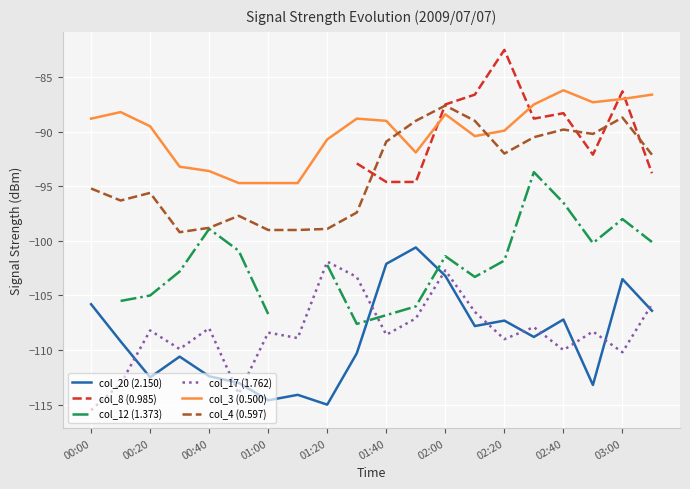

Is it true that col_20 (2.150) equals -112.4 at 00:40?

True